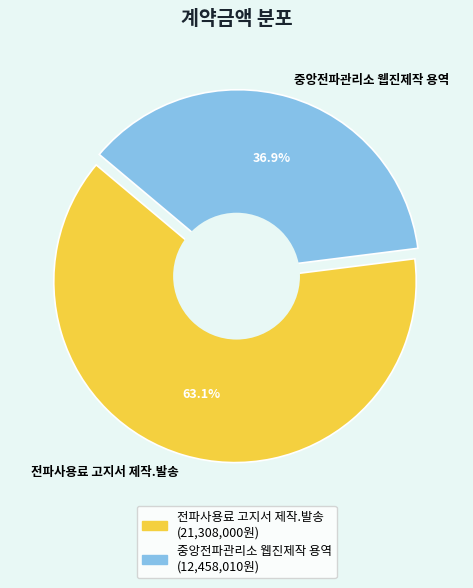

To the nearest percent, what is the difference between the largest and smallest slice percentages?

26%